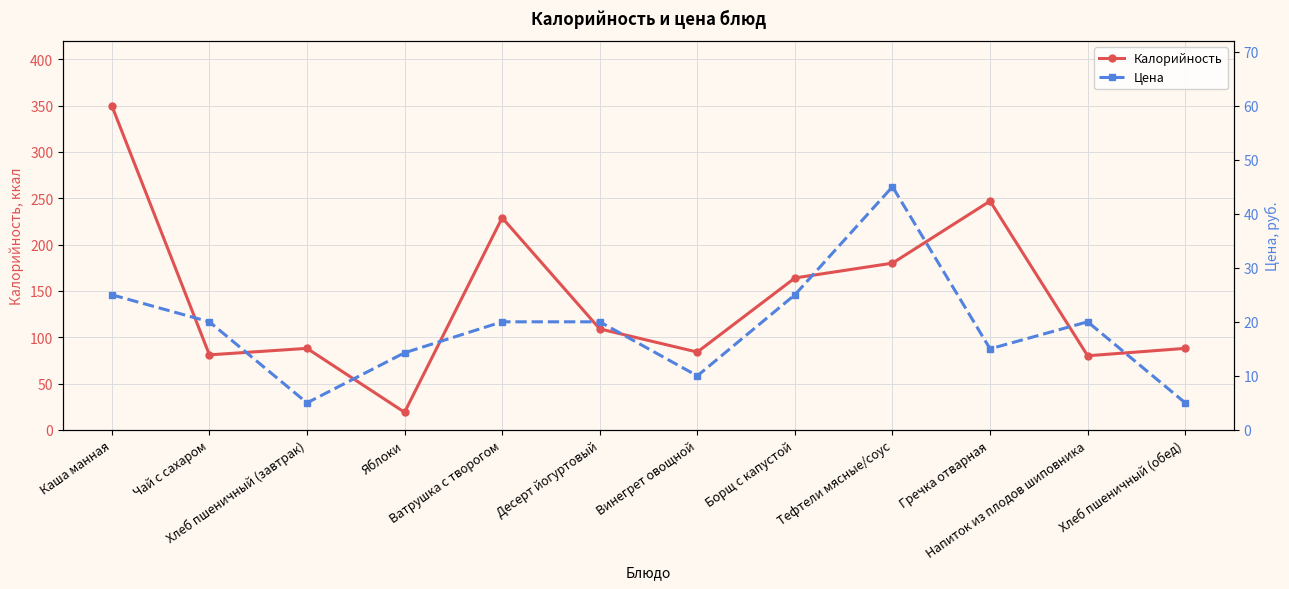

What is the maximum value for Цена?

45.0